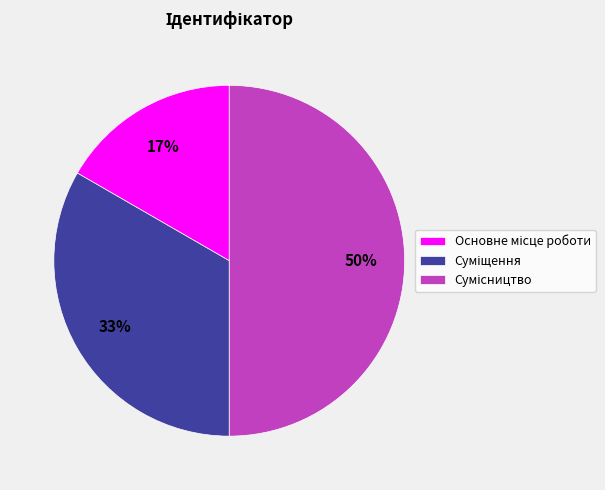

To the nearest percent, what is the average slice percentage?

33%